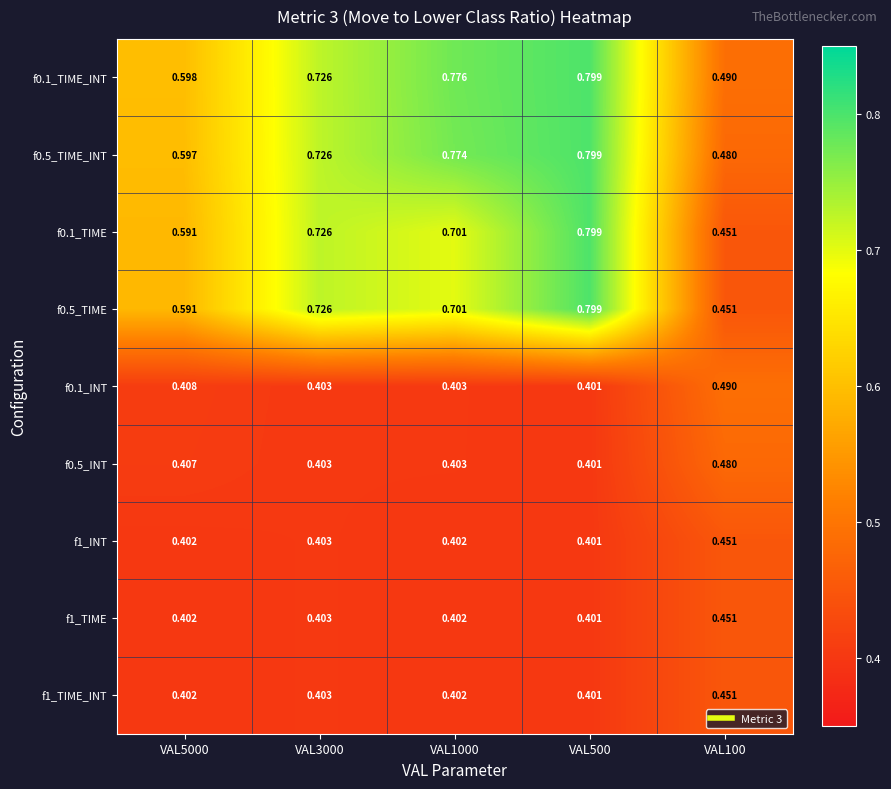

How many series are shown in this chart?

9